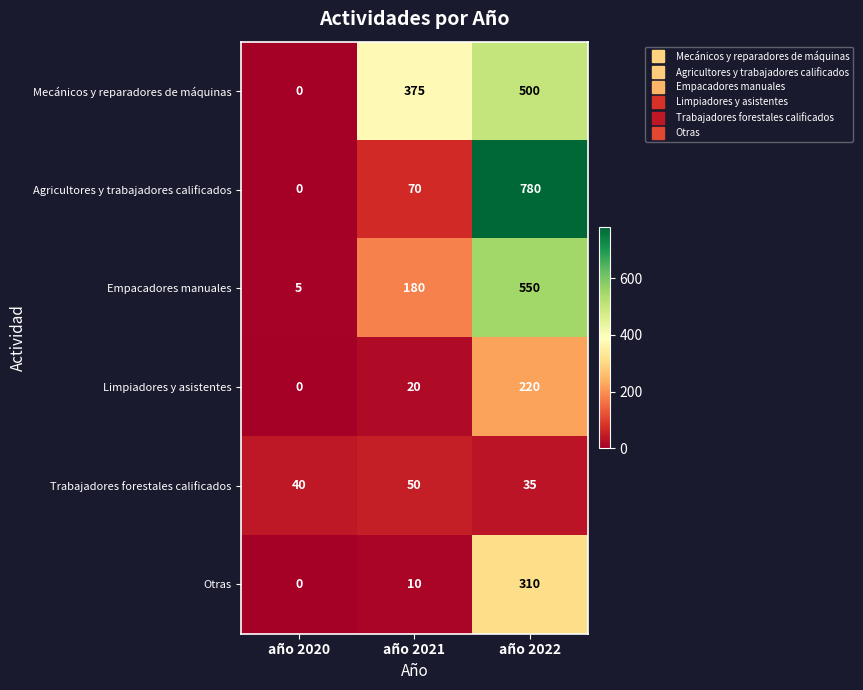

The value of Empacadores manuales at año 2020 is 5. True or false?

True